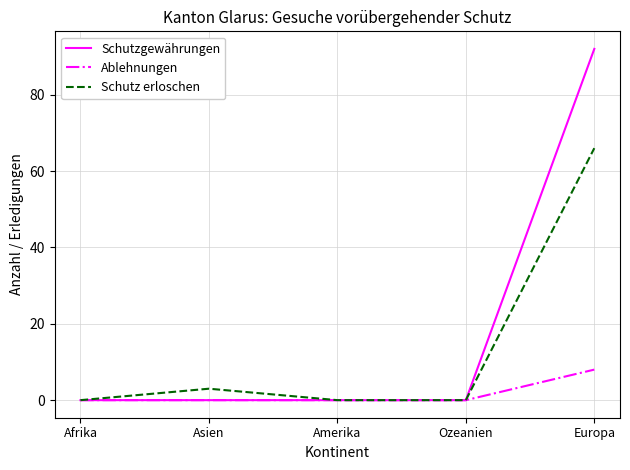

True or false: Ablehnungen has a value of 4 at Europa.

False